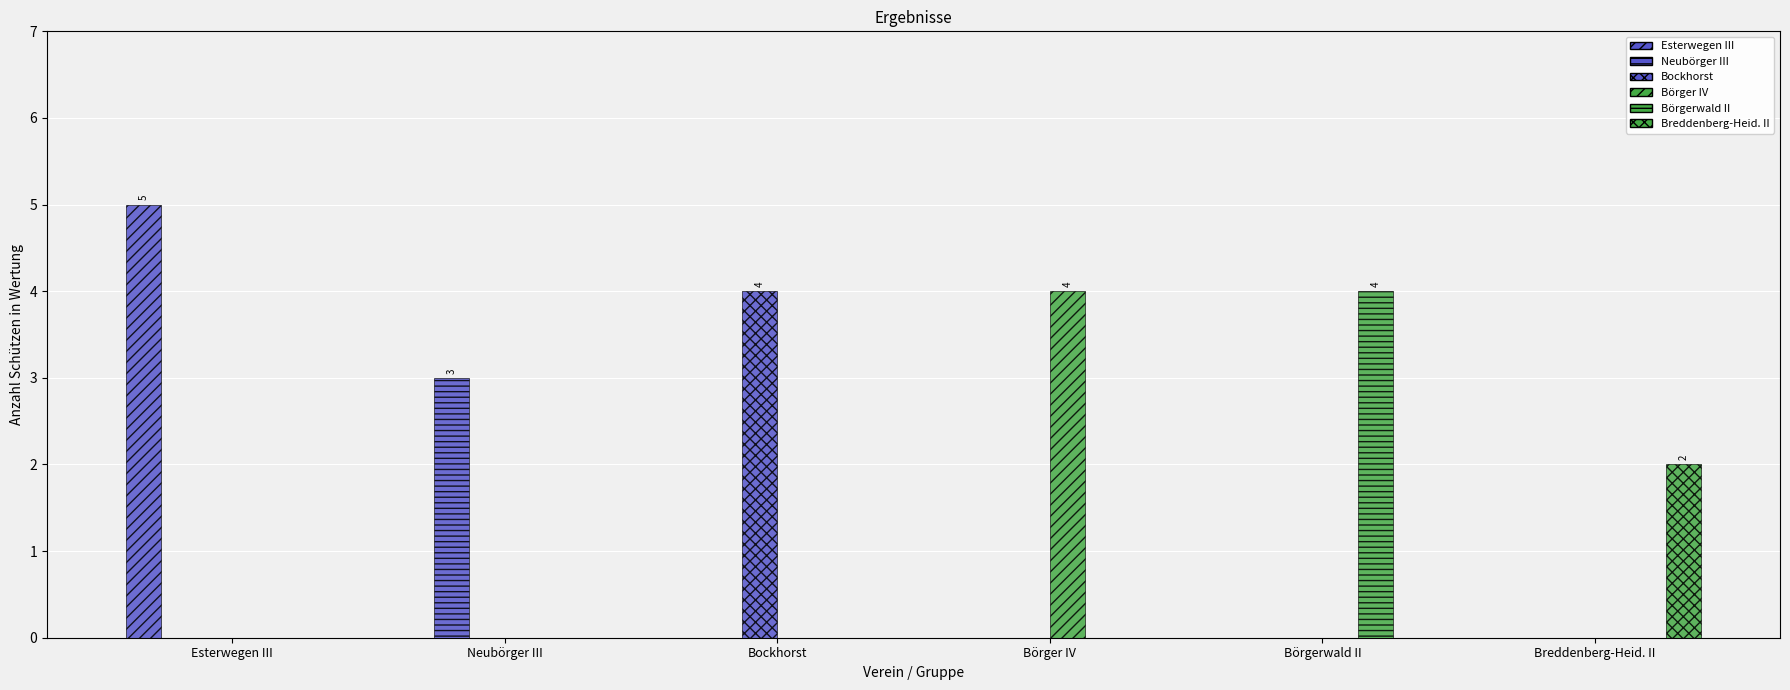

At which category is the sum across all series the highest?

Esterwegen III